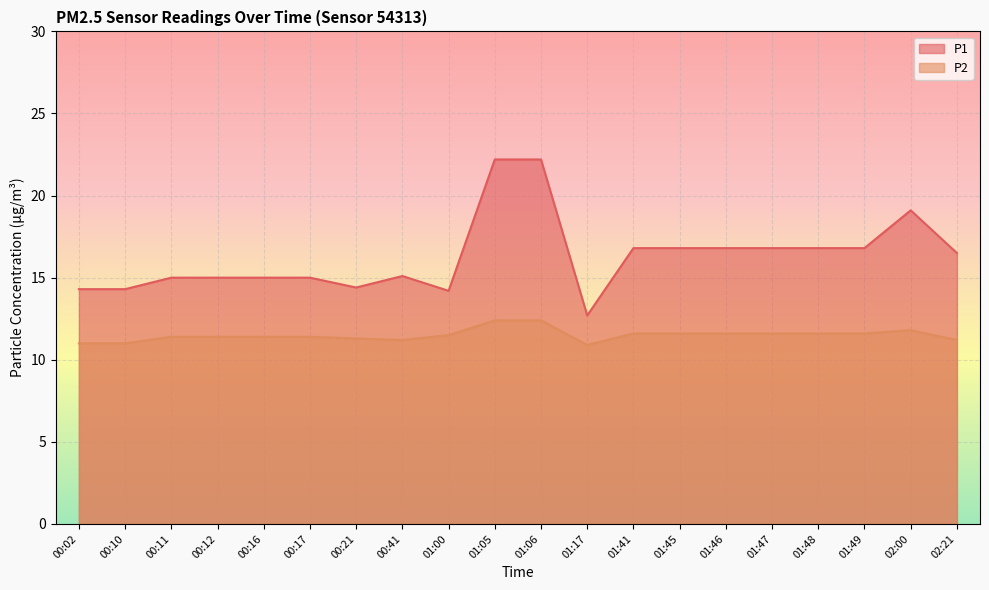

Rank the series by their average value, from lowest to highest.

P2, P1